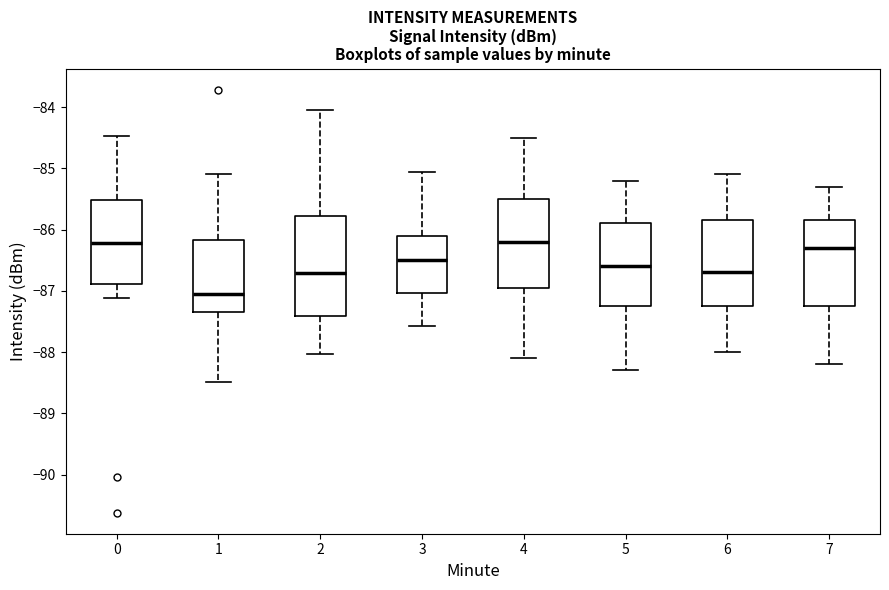

Comparing the boxes themselves (not the whiskers), which one is the tallest?

2